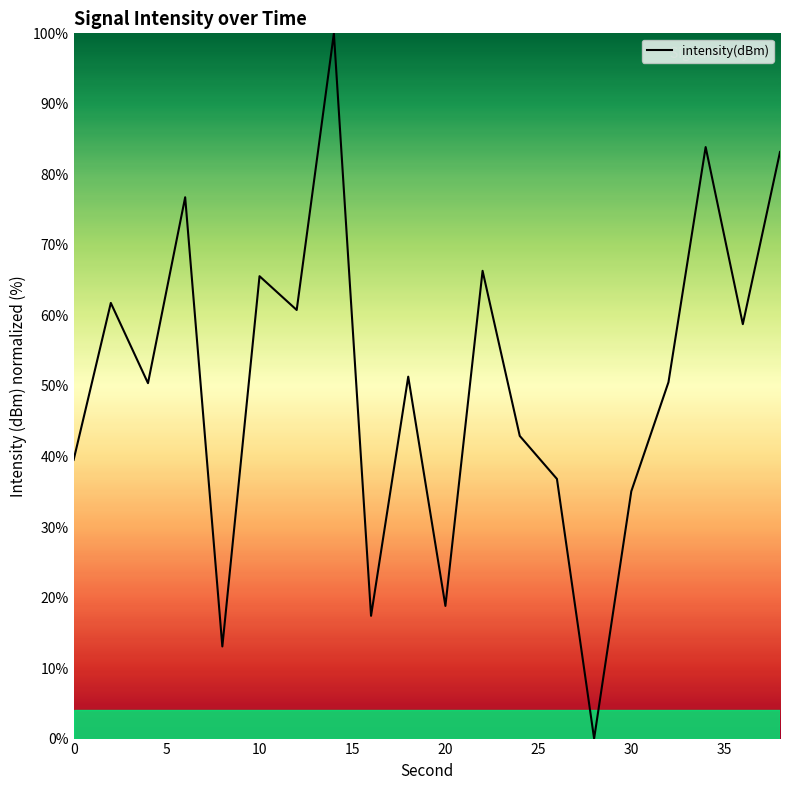

What is the maximum value shown in the chart?

100.0